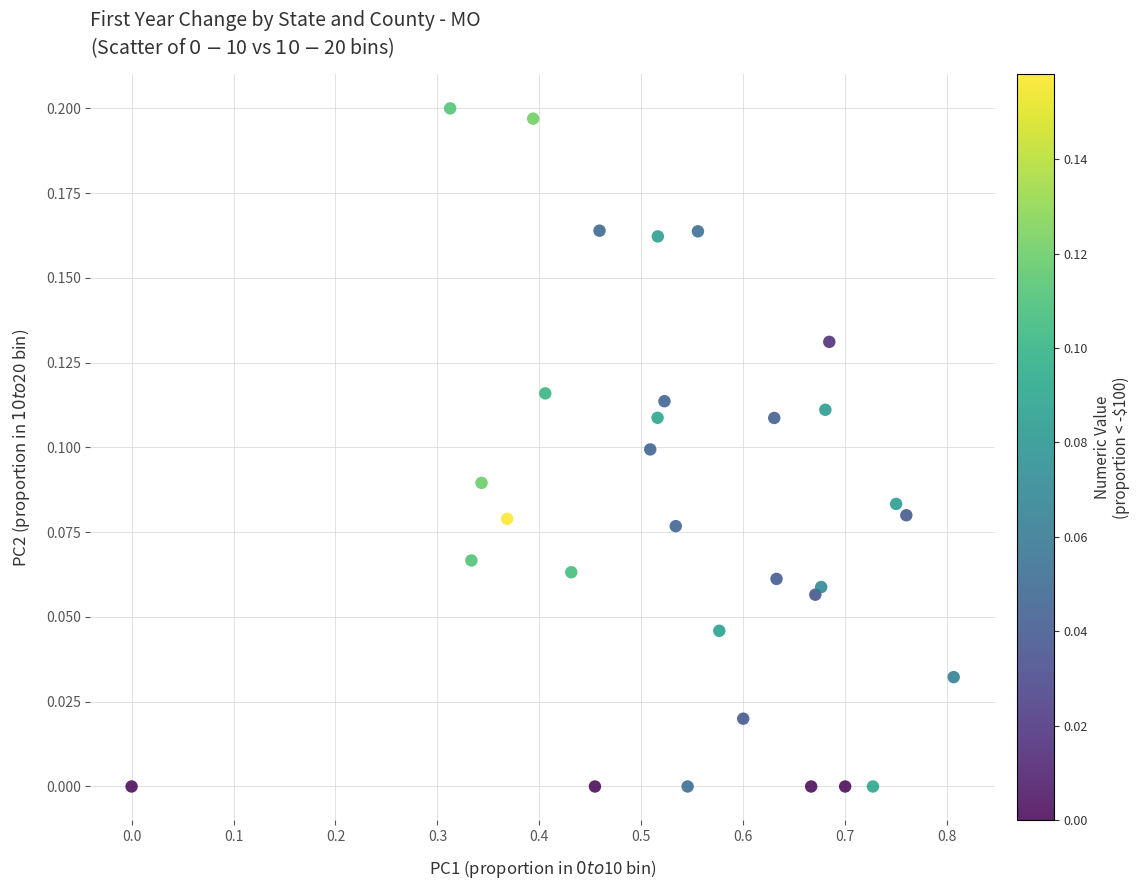

What is the range of X values (max minus min)?

0.8